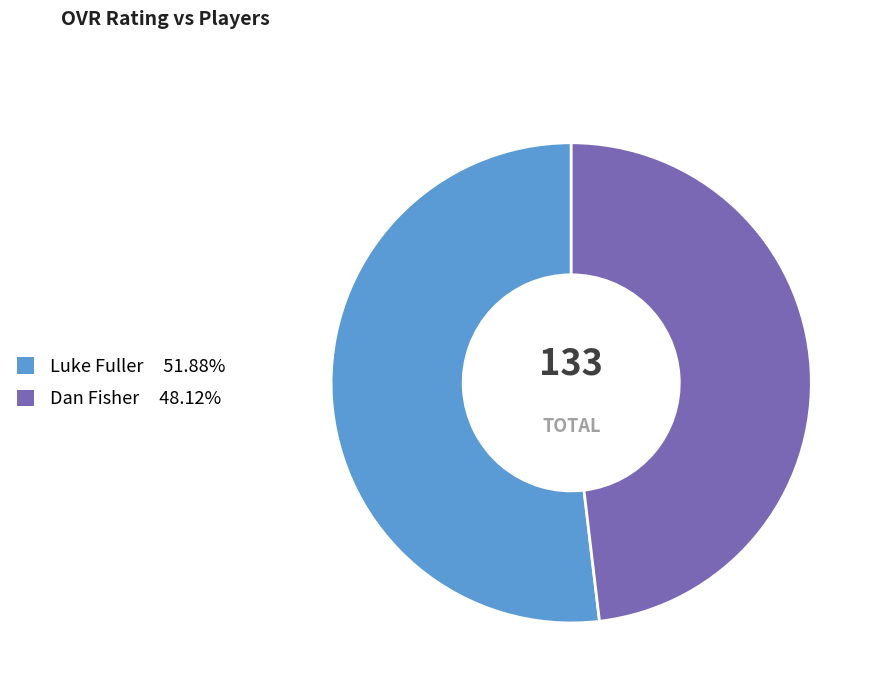

Which category has the biggest portion of the pie?

Luke Fuller